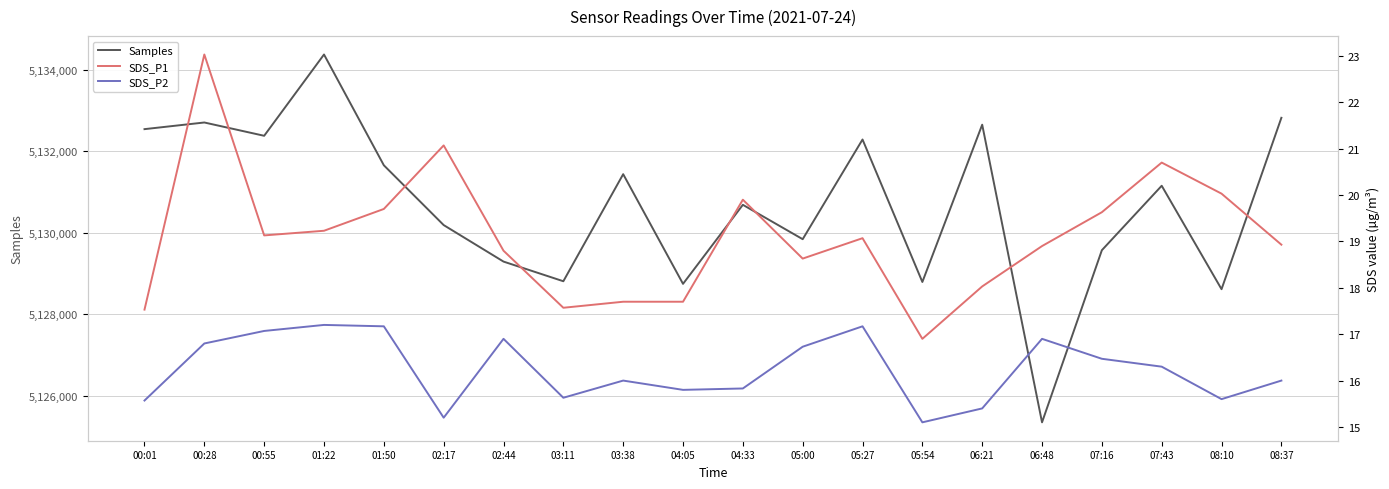

What position from the right is 01:22?

17